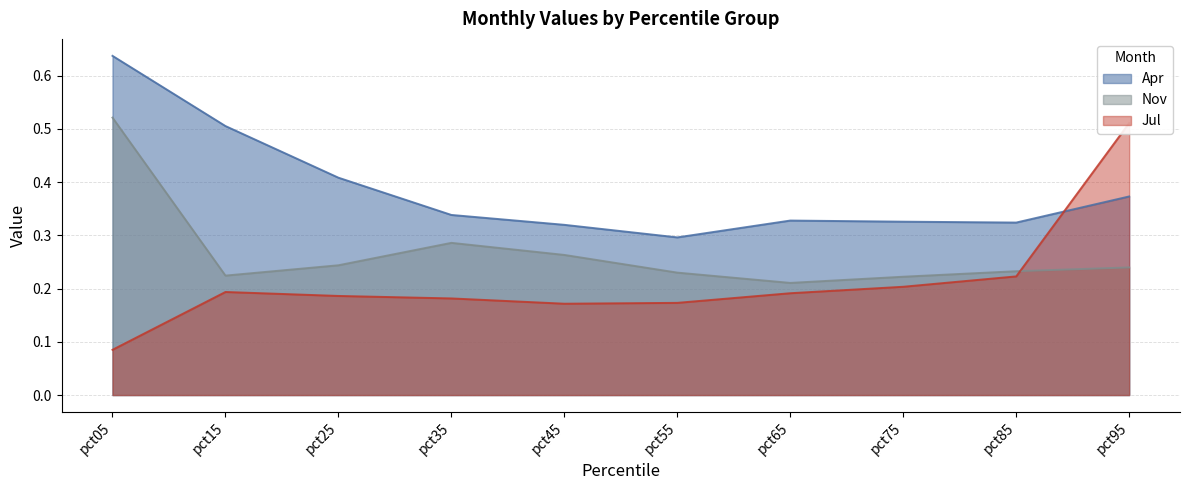

What is the value of the Apr point at the 4th from the left?

0.3